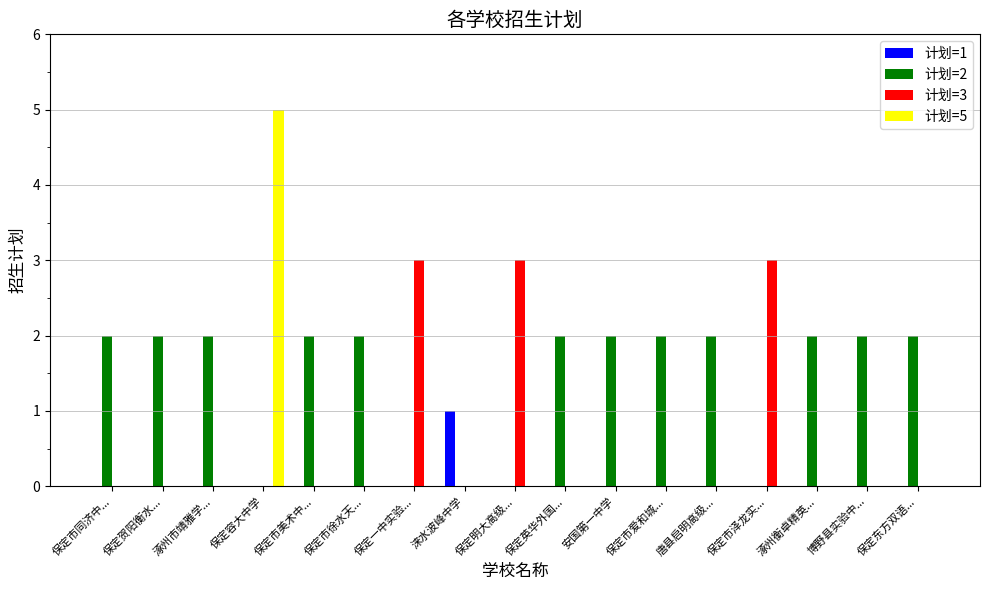

Are the bars grouped side by side (vs. stacked)?

Yes